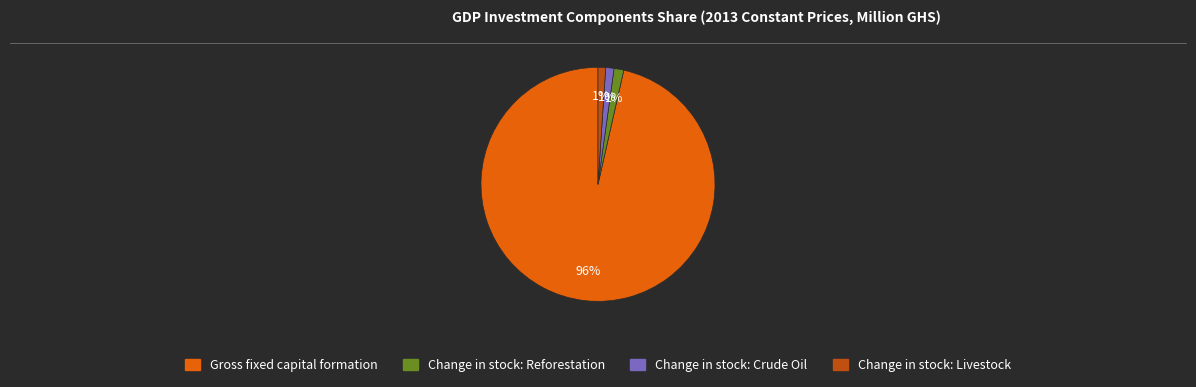

Does any single category account for the majority?

Yes